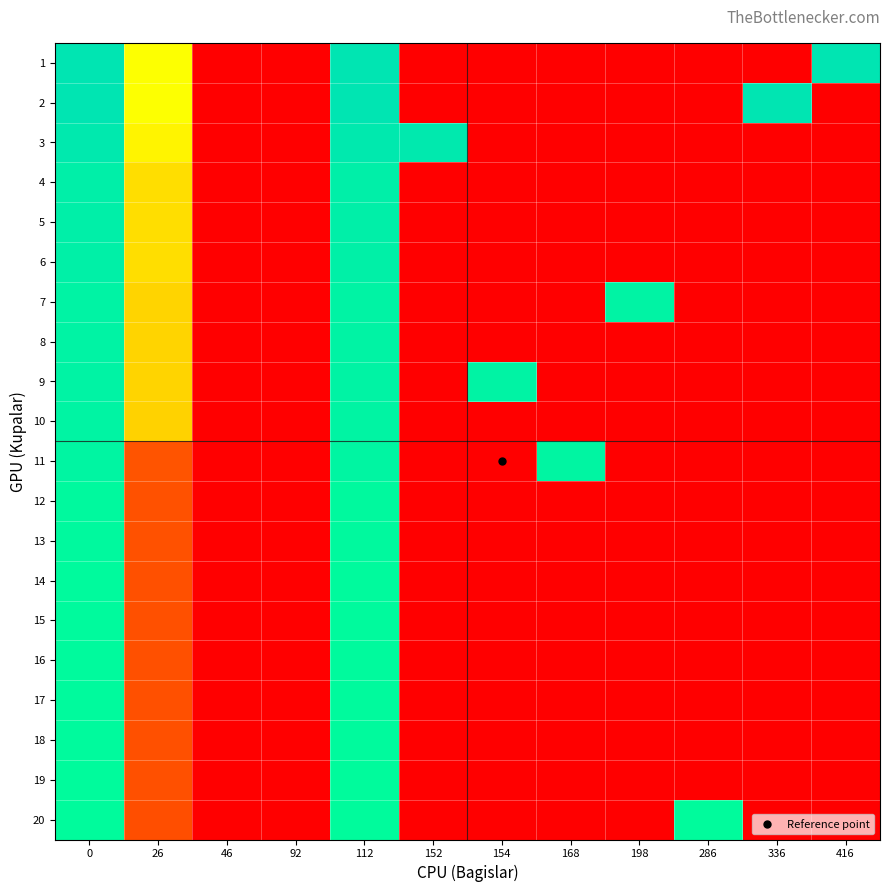

Reading left to right, what are all the values shown in this chart?

1: 0=9000	26=4500	46=0	92=0	112=9000	152=0	154=0	168=0	198=0	286=0	336=0	416=9000
2: 0=9000	26=4500	46=0	92=0	112=9000	152=0	154=0	168=0	198=0	286=0	336=9000	416=0
3: 0=8677	26=4338	46=0	92=0	112=8677	152=8677	154=0	168=0	198=0	286=0	336=0	416=0
4: 0=8085	26=4042	46=0	92=0	112=8085	152=0	154=0	168=0	198=0	286=0	336=0	416=0
5: 0=8060	26=4030	46=0	92=0	112=8060	152=0	154=0	168=0	198=0	286=0	336=0	416=0
6: 0=8029	26=4014	46=0	92=0	112=8029	152=0	154=0	168=0	198=0	286=0	336=0	416=0
7: 0=7770	26=3885	46=0	92=0	112=7770	152=0	154=0	168=0	198=7770	286=0	336=0	416=0
8: 0=7743	26=3871	46=0	92=0	112=7743	152=0	154=0	168=0	198=0	286=0	336=0	416=0
9: 0=7737	26=3868	46=0	92=0	112=7737	152=0	154=7737	168=0	198=0	286=0	336=0	416=0
10: 0=7698	26=3849	46=0	92=0	112=7698	152=0	154=0	168=0	198=0	286=0	336=0	416=0
11: 0=7561	26=1890	46=0	92=0	112=7561	152=0	154=0	168=7561	198=0	286=0	336=0	416=0
12: 0=7241	26=1810	46=0	92=0	112=7241	152=0	154=0	168=0	198=0	286=0	336=0	416=0
13: 0=7234	26=1808	46=0	92=0	112=7234	152=0	154=0	168=0	198=0	286=0	336=0	416=0
14: 0=7133	26=1783	46=0	92=0	112=7133	152=0	154=0	168=0	198=0	286=0	336=0	416=0
15: 0=7126	26=1781	46=0	92=0	112=7126	152=0	154=0	168=0	198=0	286=0	336=0	416=0
16: 0=7120	26=1780	46=0	92=0	112=7120	152=0	154=0	168=0	198=0	286=0	336=0	416=0
17: 0=7118	26=1779	46=0	92=0	112=7118	152=0	154=0	168=0	198=0	286=0	336=0	416=0
18: 0=7103	26=1775	46=0	92=0	112=7103	152=0	154=0	168=0	198=0	286=0	336=0	416=0
19: 0=7077	26=1769	46=0	92=0	112=7077	152=0	154=0	168=0	198=0	286=0	336=0	416=0
20: 0=7030	26=1757	46=0	92=0	112=7030	152=0	154=0	168=0	198=0	286=7030	336=0	416=0